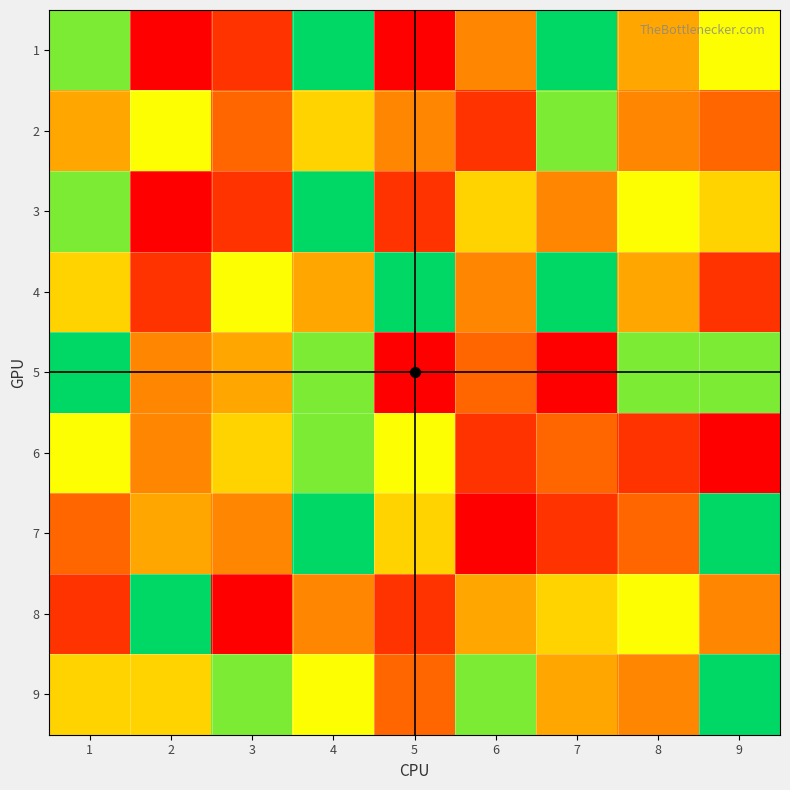

What is the difference between the highest and lowest values at 4?

5